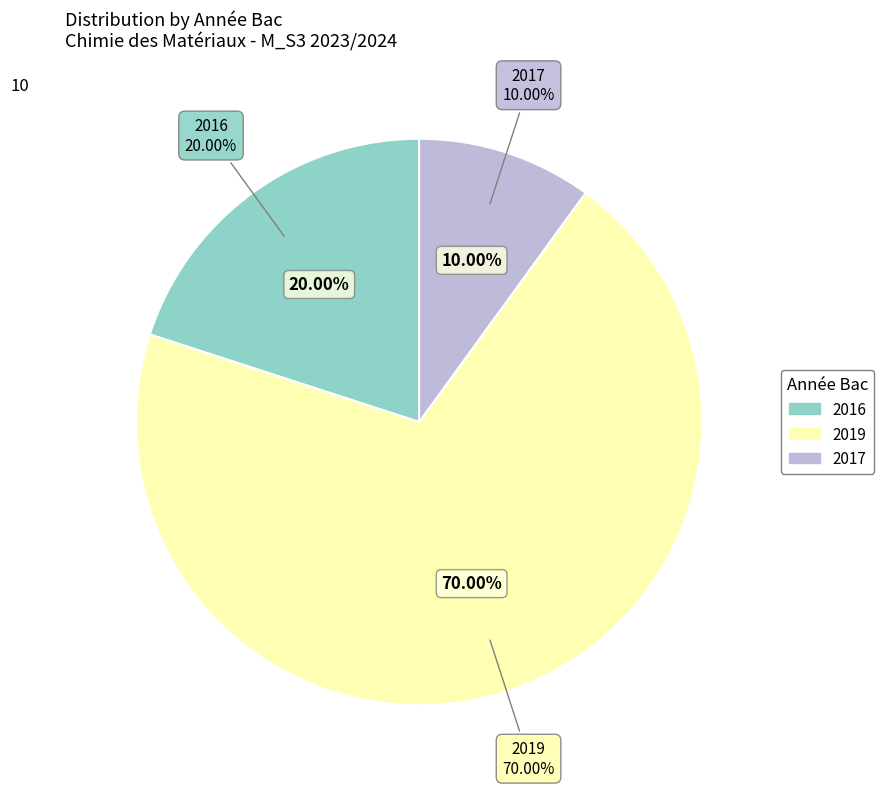

The 2017 slice represents 1% of the pie. True or false?

False